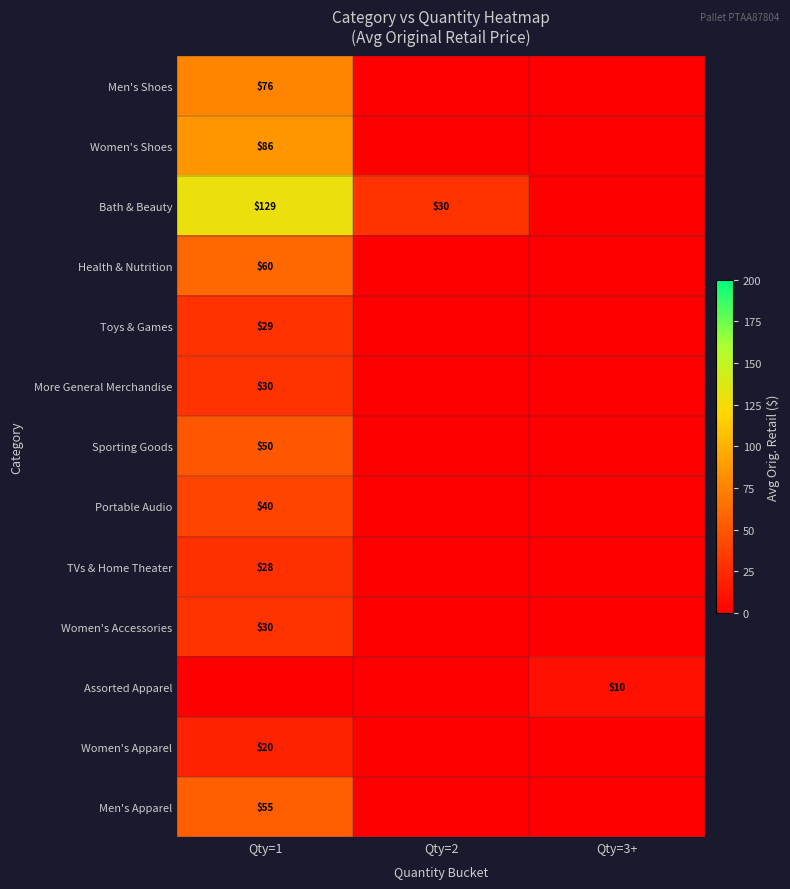

The value of TVs & Home Theater at Qty=1 is 38. True or false?

False